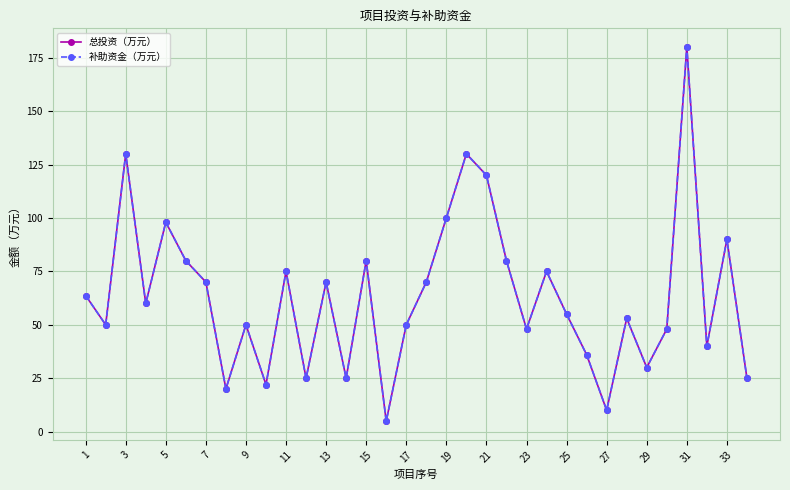

Is this an area chart (filled region under the line)?

No